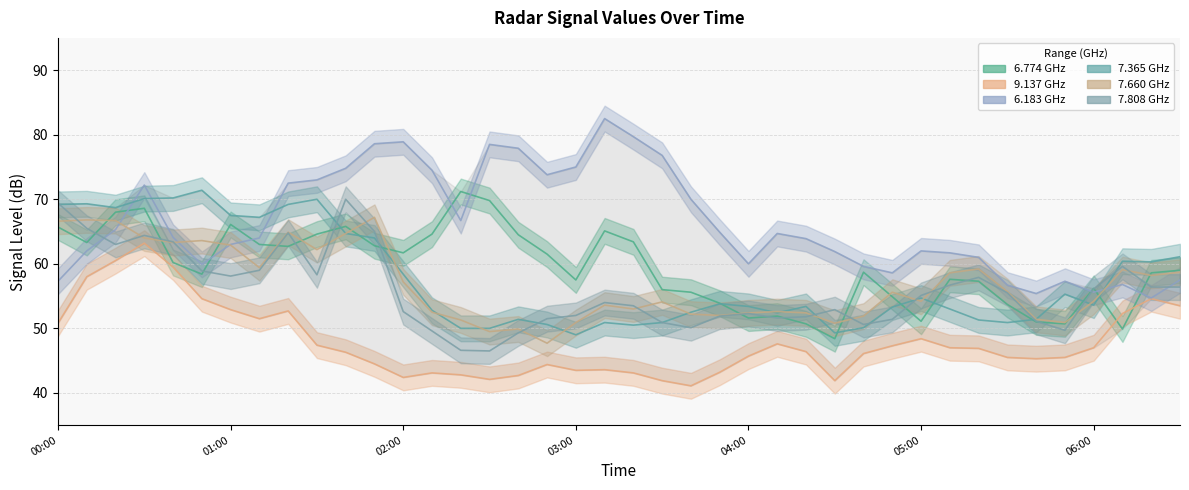

What is the label of the 10th point from the left?

2003/06/12 01:30